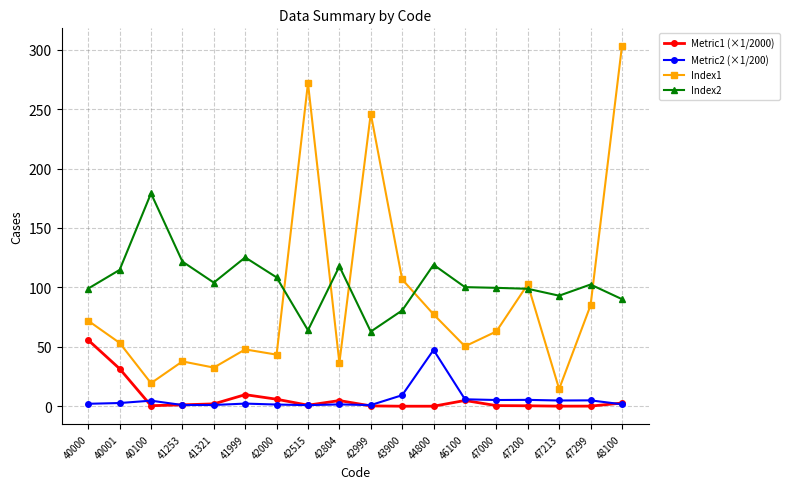

Is the value of Index1 at 46100 greater than the value of Metric2 (×1/200) at 40001?

Yes